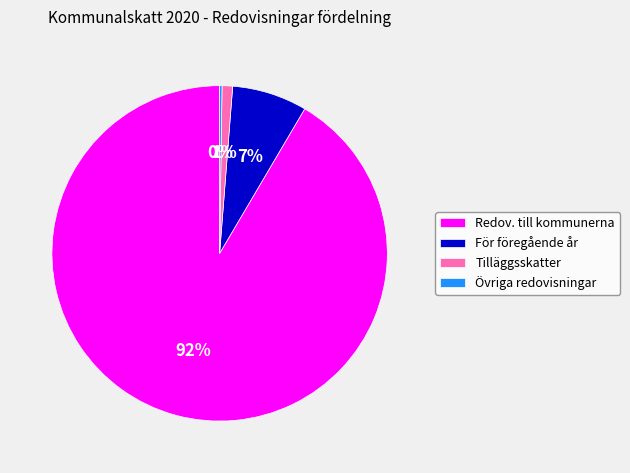

Does any single category account for the majority?

Yes